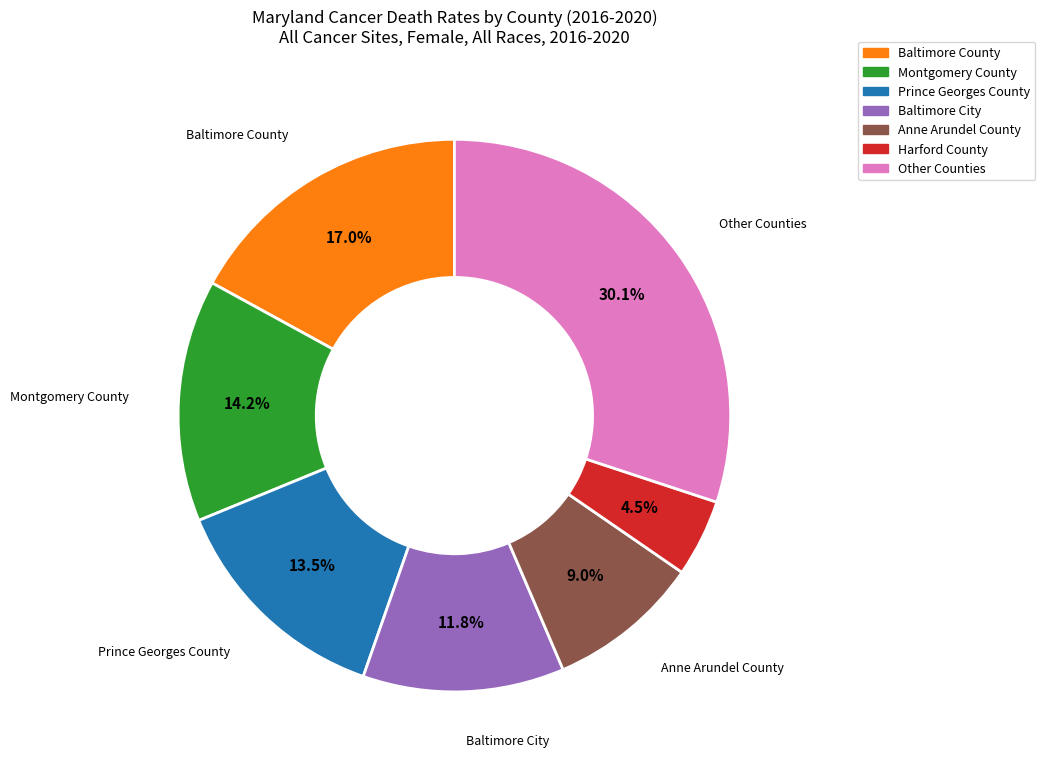

Is there any slice that represents more than half of the pie?

No